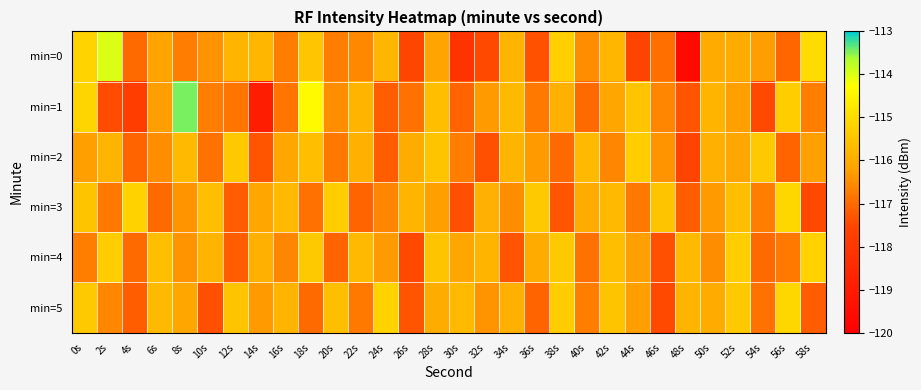

At 24s, list the series in order from smallest to largest.

min=1, min=2, min=3, min=4, min=0, min=5